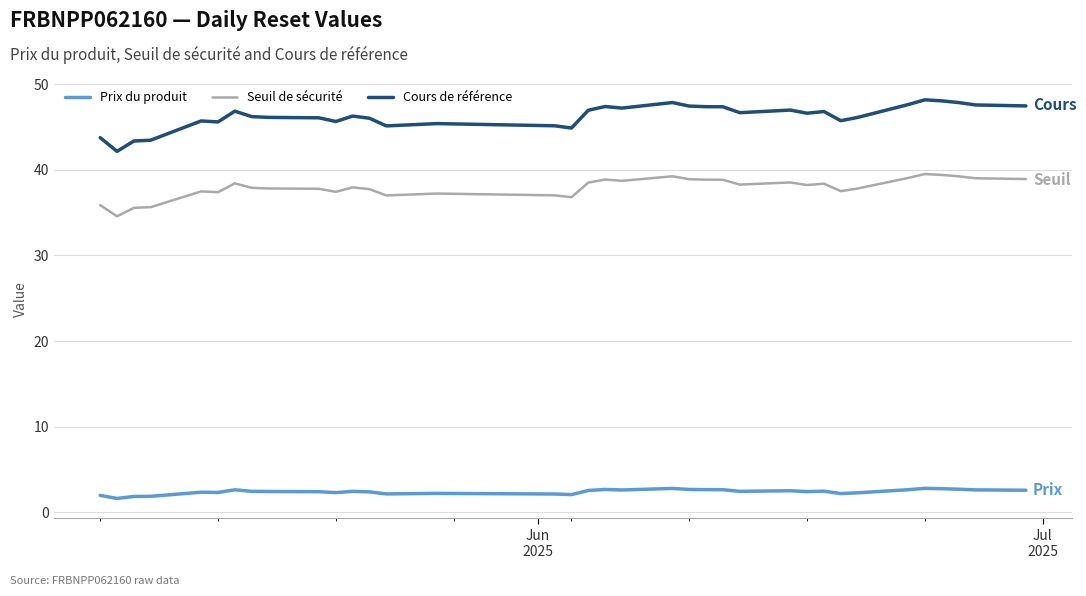

Count the number of data series in this chart.

3